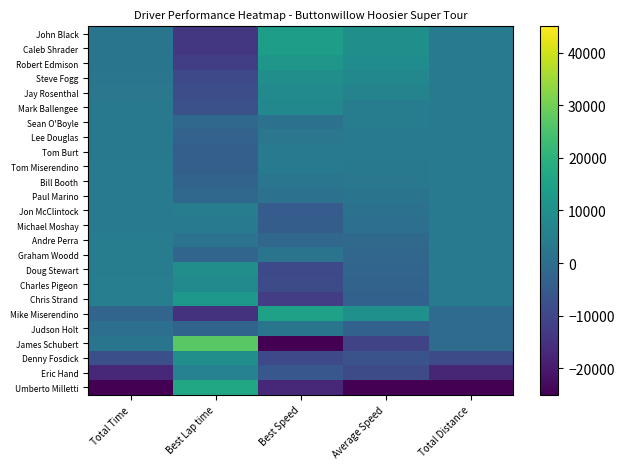

At which category does the chart reach its peak across all series?

Best Lap time